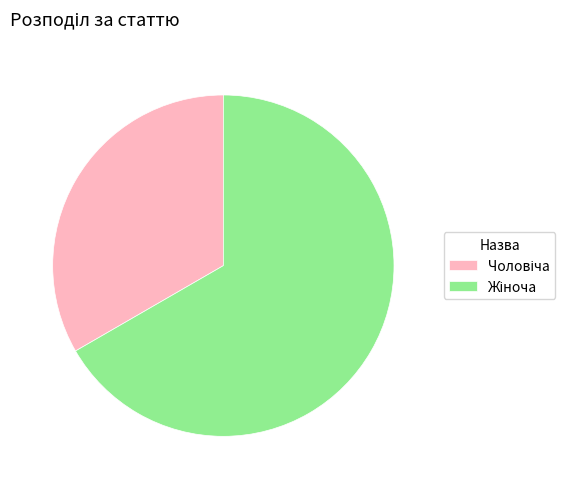

Is there any slice that represents more than half of the pie?

Yes